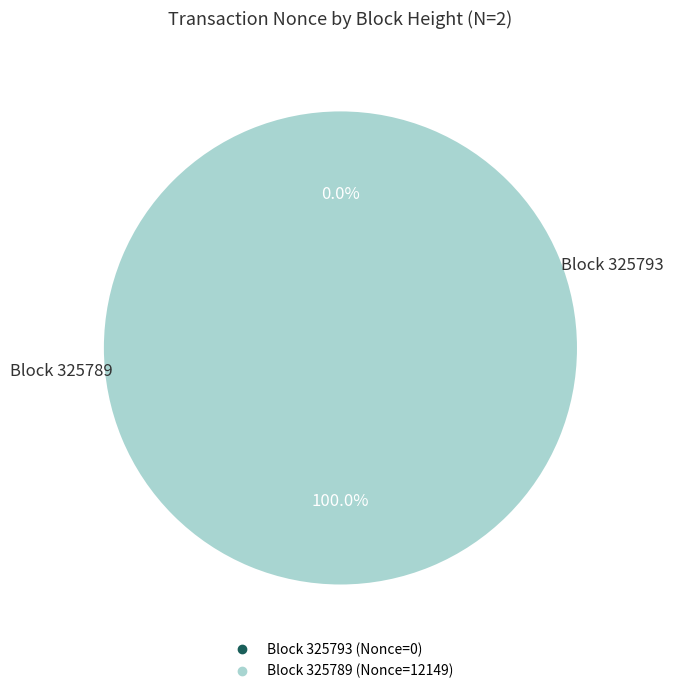

Is there a majority slice in this chart?

Yes